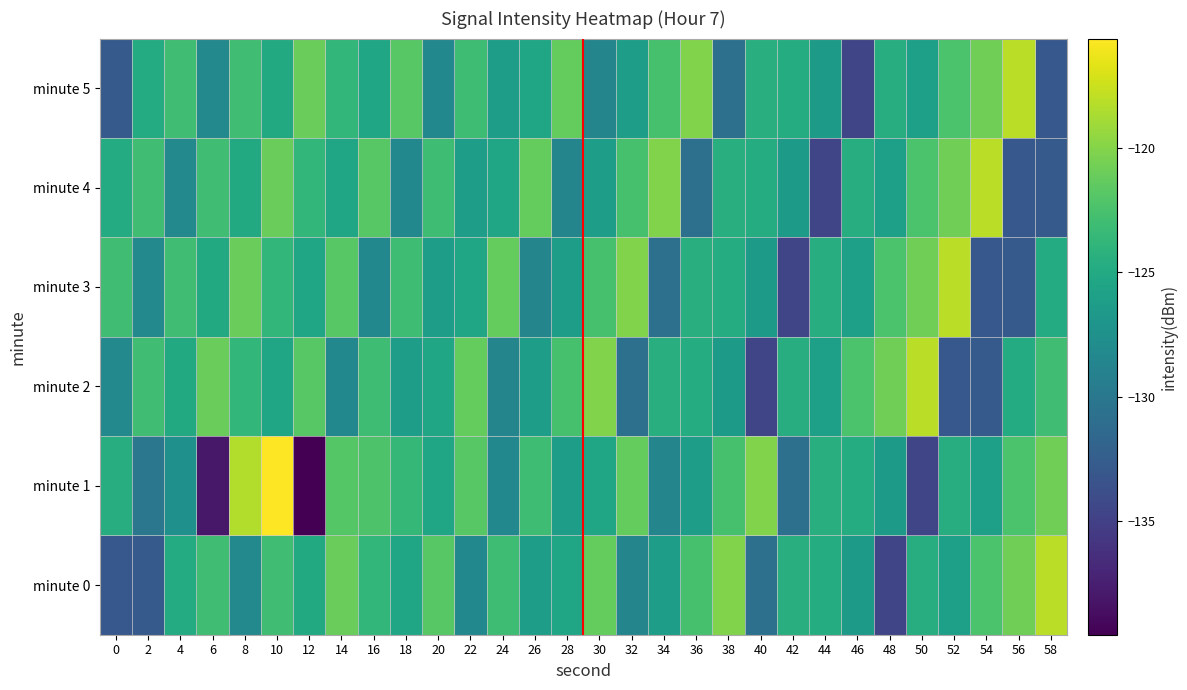

Reading right to left, list all the values displayed in this chart.

minute 0: 58=-118.1	56=-120.8	54=-122.3	52=-126.0	50=-124.6	48=-134.6	46=-126.5	44=-124.7	42=-124.4	40=-130.8	38=-120.1	36=-122.6	34=-126.1	32=-128.6	30=-121.2	28=-125.4	26=-126.2	24=-123.0	22=-128.4	20=-121.8	18=-125.4	16=-123.7	14=-121.0	12=-125.0	10=-123.0	8=-128.3	6=-123.0	4=-124.8	2=-132.8	0=-133.0
minute 1: 58=-120.8	56=-122.3	54=-126.0	52=-124.6	50=-134.6	48=-126.5	46=-124.7	44=-124.4	42=-130.8	40=-120.1	38=-122.6	36=-126.1	34=-128.6	32=-121.2	30=-125.4	28=-126.2	26=-123.0	24=-128.4	22=-121.8	20=-125.4	18=-123.6	16=-122.3	14=-121.9	12=-139.6	10=-115.6	8=-118.4	6=-138.1	4=-127.5	2=-130.0	0=-124.6
minute 2: 58=-123.0	56=-124.8	54=-132.8	52=-133.0	50=-118.1	48=-120.8	46=-122.3	44=-126.0	42=-124.6	40=-134.6	38=-126.5	36=-124.7	34=-124.4	32=-130.8	30=-120.1	28=-122.6	26=-126.1	24=-128.6	22=-121.2	20=-125.4	18=-126.2	16=-123.0	14=-128.4	12=-121.8	10=-125.4	8=-123.7	6=-121.0	4=-125.0	2=-123.0	0=-128.3
minute 3: 58=-124.8	56=-132.8	54=-133.0	52=-118.1	50=-120.8	48=-122.3	46=-126.0	44=-124.6	42=-134.6	40=-126.5	38=-124.7	36=-124.4	34=-130.8	32=-120.1	30=-122.6	28=-126.1	26=-128.6	24=-121.2	22=-125.4	20=-126.2	18=-123.0	16=-128.4	14=-121.8	12=-125.4	10=-123.7	8=-121.0	6=-125.0	4=-123.0	2=-128.3	0=-123.0
minute 4: 58=-132.8	56=-133.0	54=-118.1	52=-120.8	50=-122.3	48=-126.0	46=-124.6	44=-134.6	42=-126.5	40=-124.7	38=-124.4	36=-130.8	34=-120.1	32=-122.6	30=-126.1	28=-128.6	26=-121.2	24=-125.4	22=-126.2	20=-123.0	18=-128.4	16=-121.8	14=-125.4	12=-123.7	10=-121.0	8=-125.0	6=-123.0	4=-128.3	2=-123.0	0=-124.8
minute 5: 58=-133.0	56=-118.1	54=-120.8	52=-122.3	50=-126.0	48=-124.6	46=-134.6	44=-126.5	42=-124.7	40=-124.4	38=-130.8	36=-120.1	34=-122.6	32=-126.1	30=-128.6	28=-121.2	26=-125.4	24=-126.2	22=-123.0	20=-128.4	18=-121.8	16=-125.4	14=-123.7	12=-121.0	10=-125.0	8=-123.0	6=-128.3	4=-123.0	2=-124.8	0=-132.8